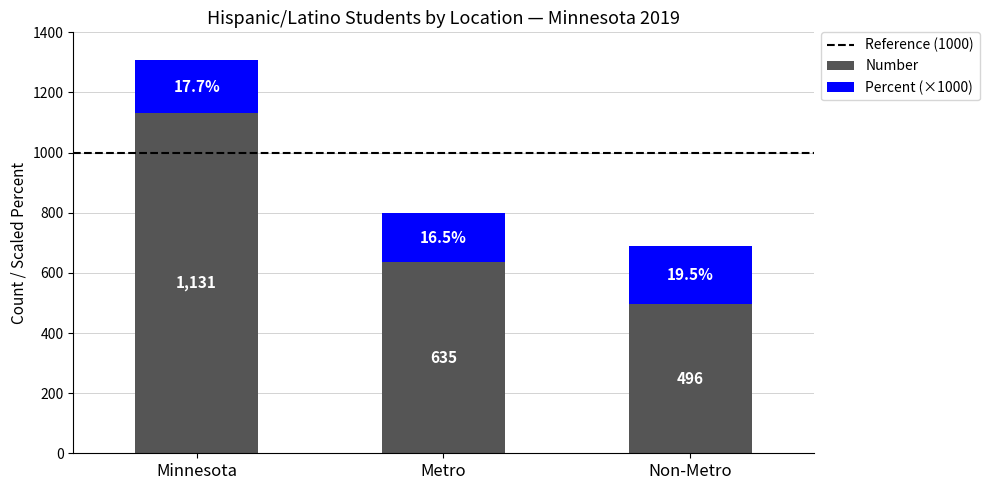

How many bars are there in total?

3